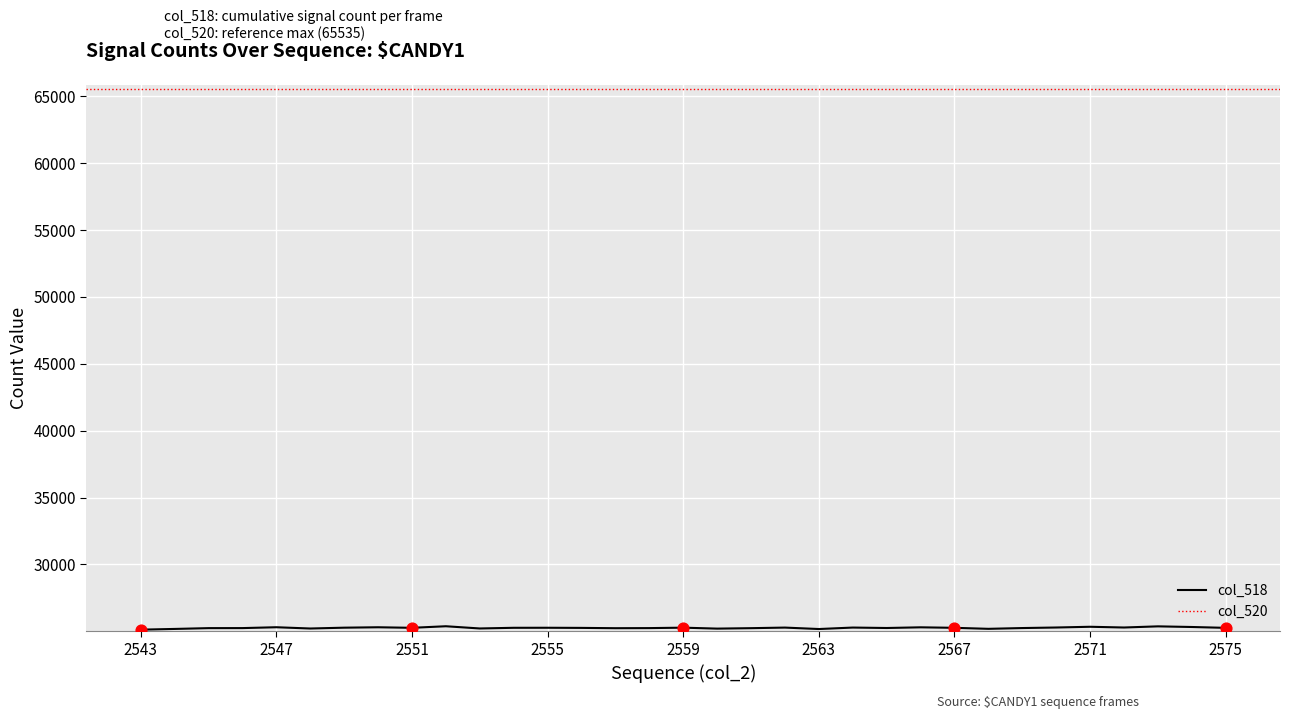

What is the change in value from 2553 to 2558?

+27